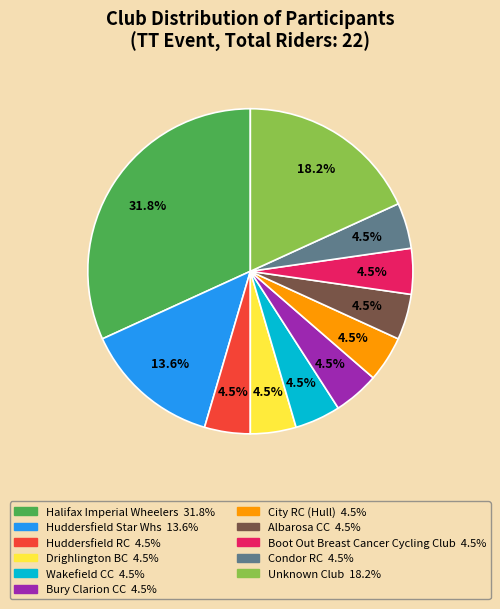

What percentage is NOT represented by Drighlington BC?

95.5%